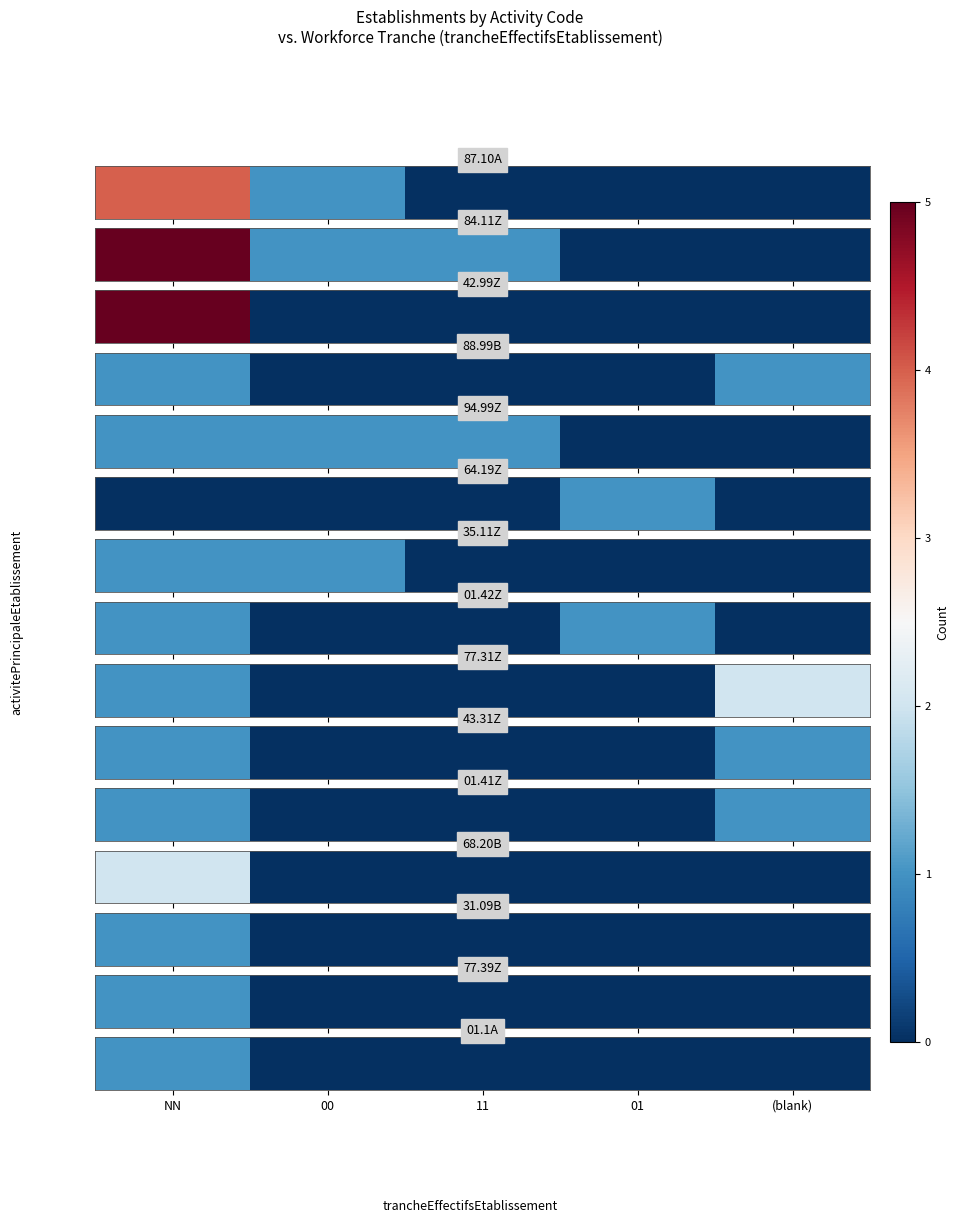

What is the sum of the values at 11 and NN?

1